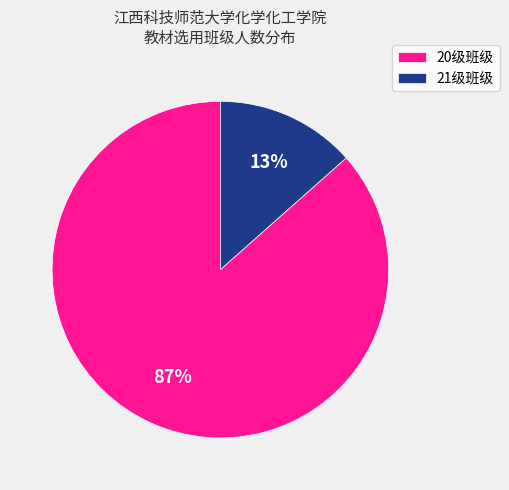

Is there any slice that represents more than half of the pie?

Yes